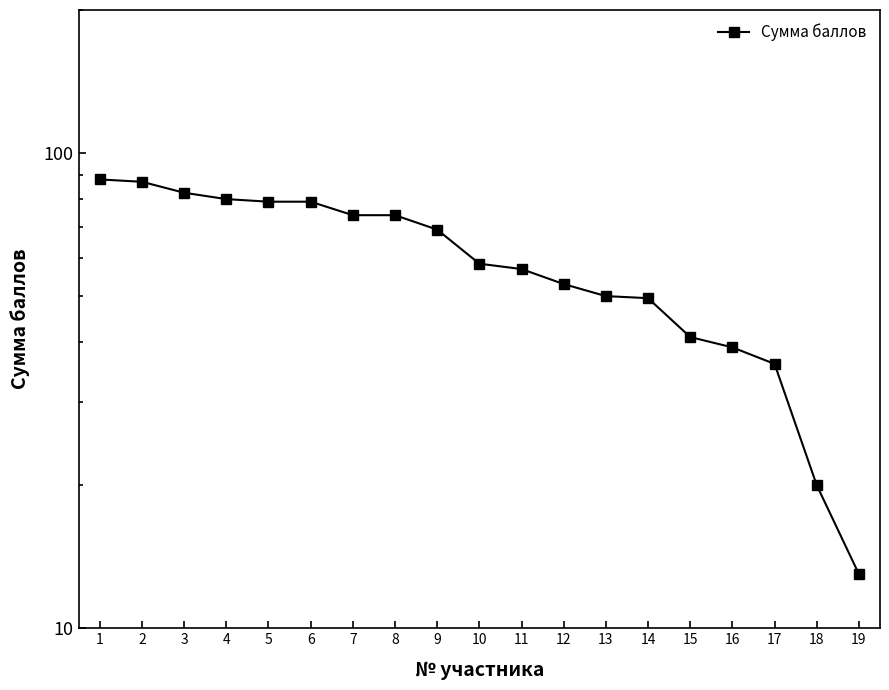

True or false: the data shows 89.9 at 9.

False